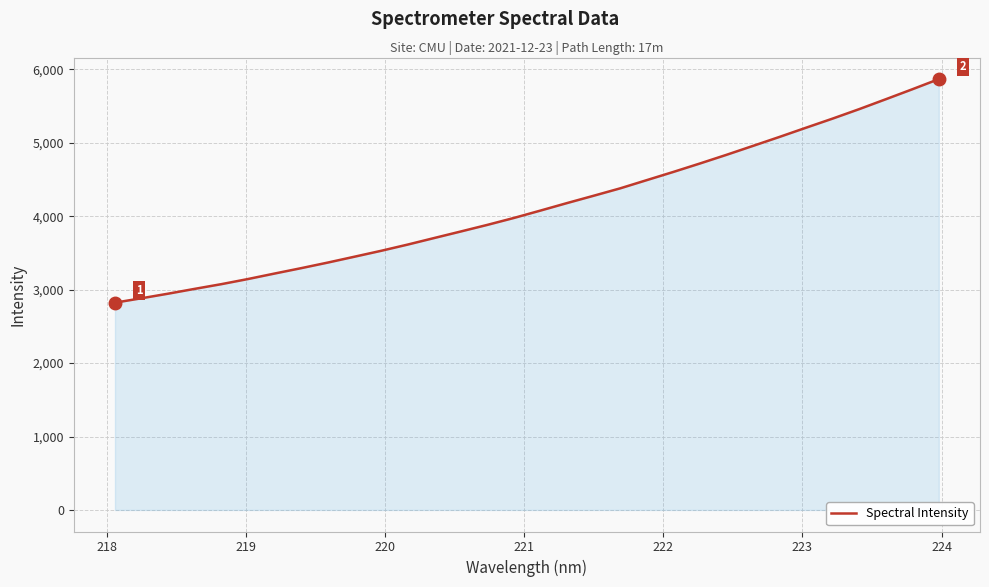

True or false: there are more than 2 points higher than both neighbors.

False